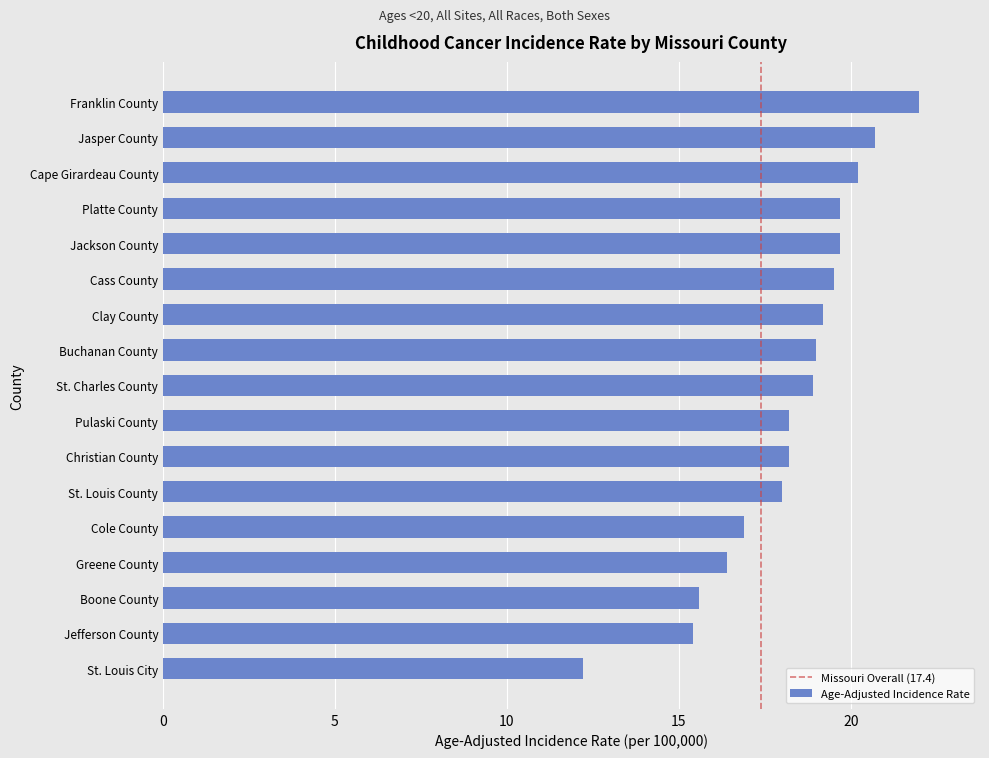

Are the bars grouped side by side (vs. stacked)?

No